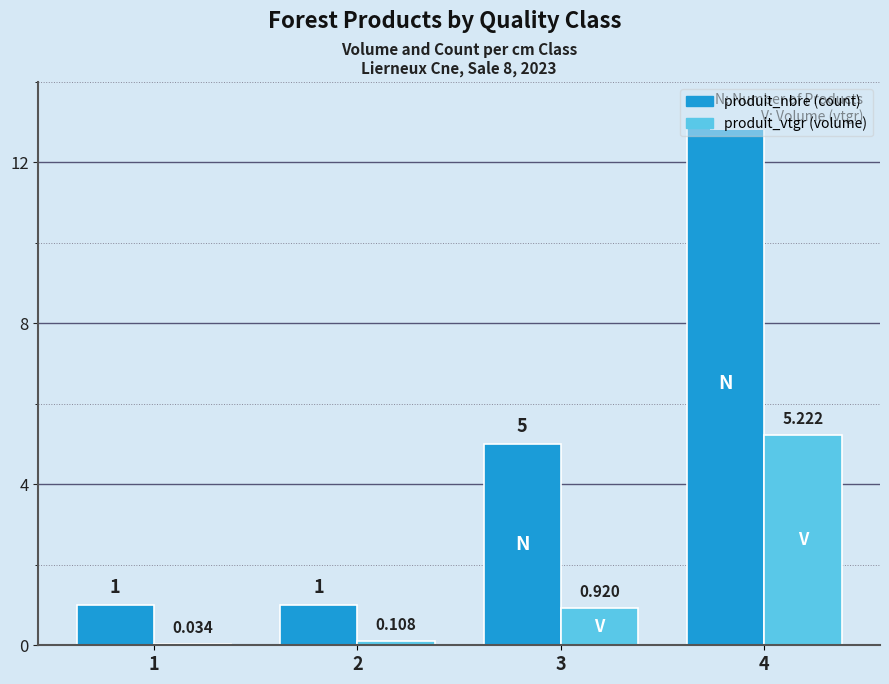

Reading left to right, list all the values displayed in this chart.

produit_nbre: 1.0	1.0	5.0	13.0
produit_vtgr: 0.0	0.1	0.9	5.2